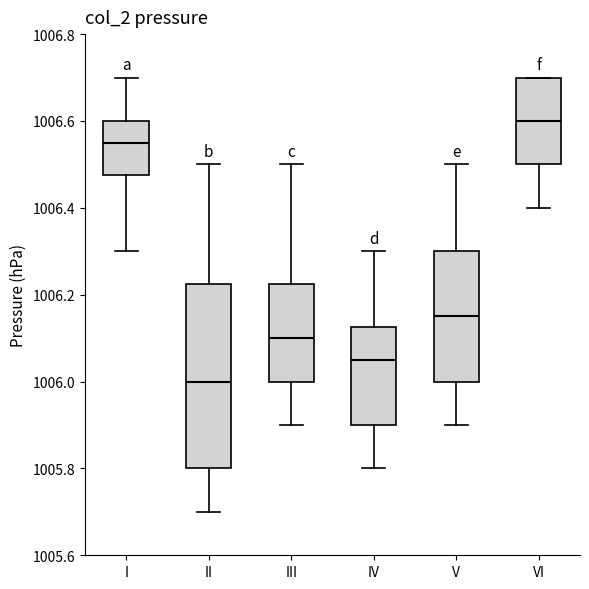

Reading left to right, read every box against the y-axis: the position of its median line, the range the box covers, and the ends of its whiskers. The values are not printed on the chart, so give them approximately, as read against the axis.

I: median 1006.56, box 1006.48 to 1006.60, whiskers 1006.30 to 1006.70
II: median 1006.00, box 1005.80 to 1006.22, whiskers 1005.70 to 1006.50
III: median 1006.10, box 1006.00 to 1006.22, whiskers 1005.90 to 1006.50
IV: median 1006.06, box 1005.90 to 1006.12, whiskers 1005.80 to 1006.30
V: median 1006.16, box 1006.00 to 1006.30, whiskers 1005.90 to 1006.50
VI: median 1006.60, box 1006.50 to 1006.70, whiskers 1006.40 to 1006.70